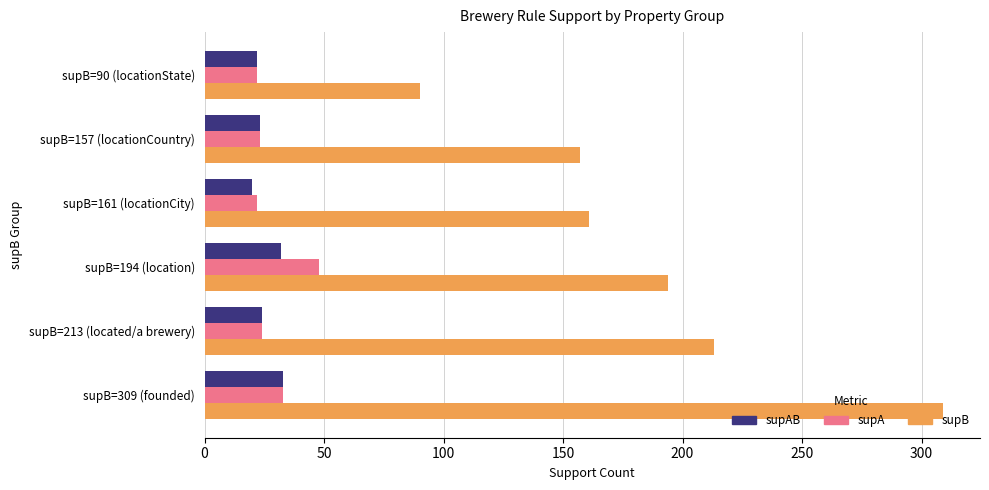

What is the difference between the second highest and minimum values in the supA series?

11